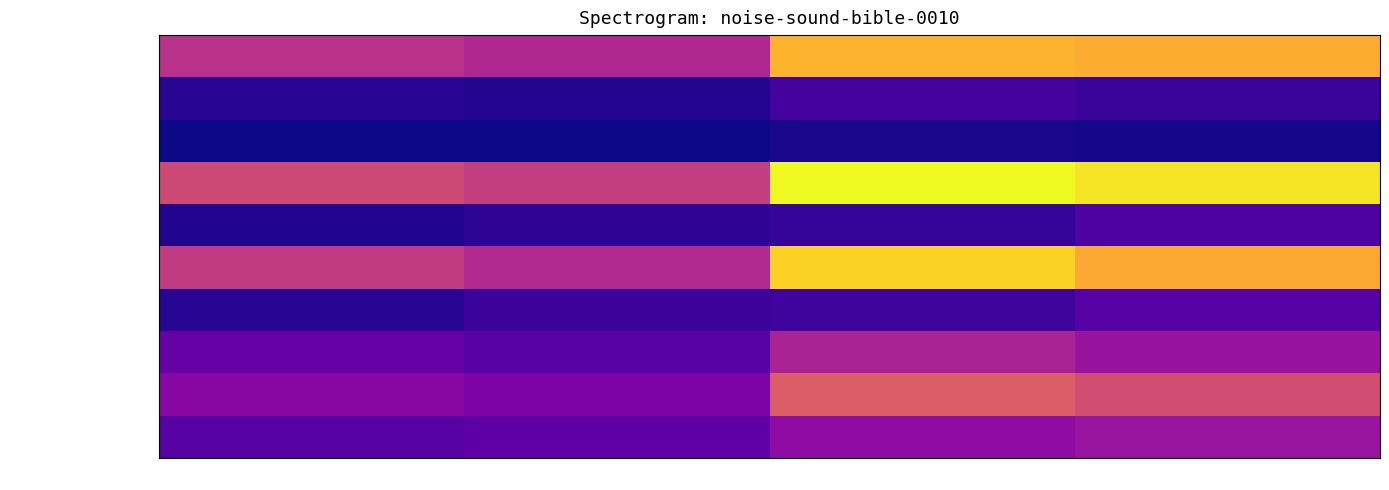

What is the difference between the highest and lowest values at Q2 2021 (3M)?

65730